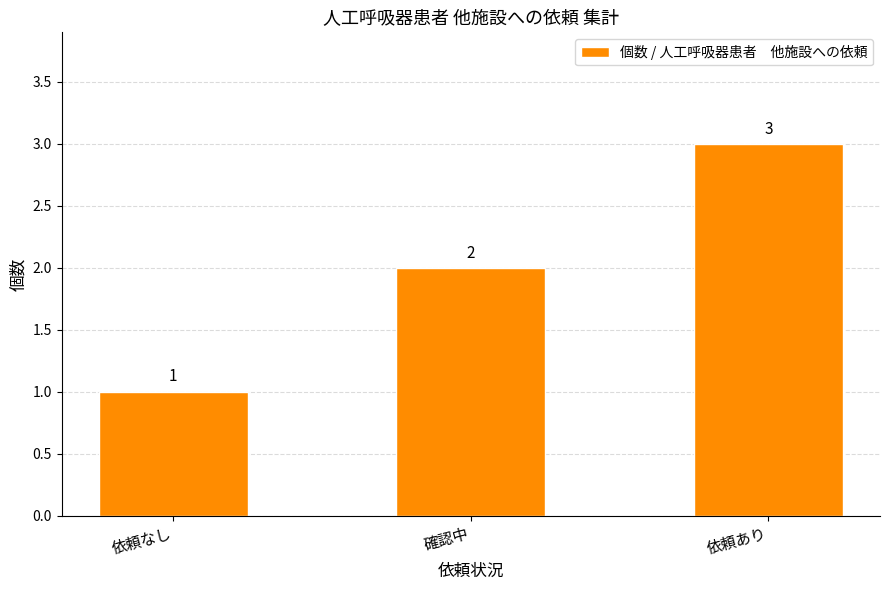

Which has a higher value, 依頼あり or 依頼なし?

依頼あり